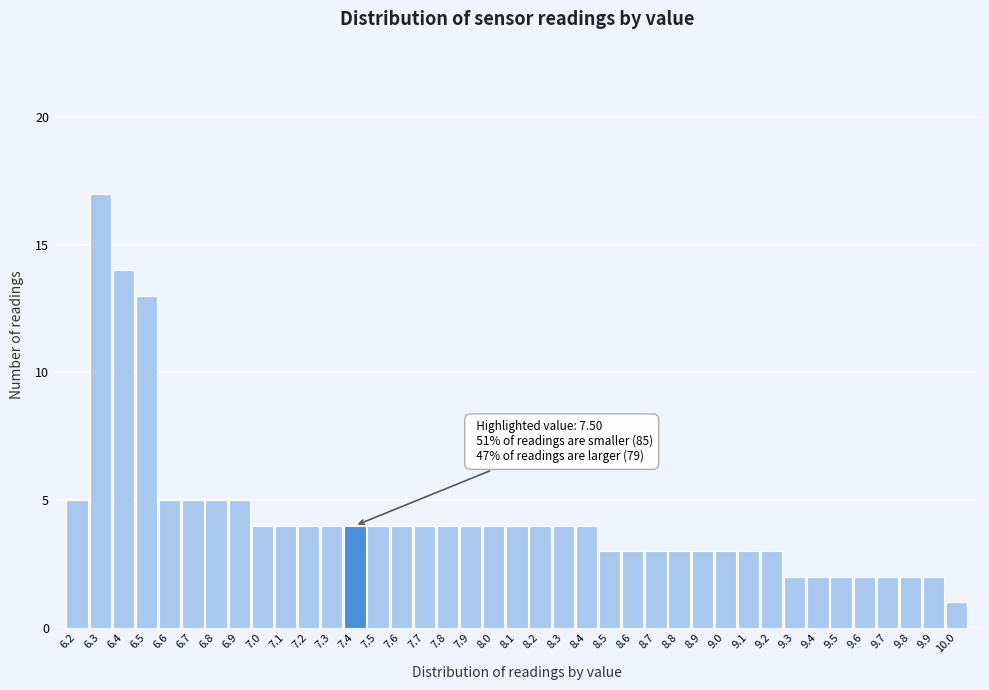

Which label corresponds to the largest value in the chart?

6.3